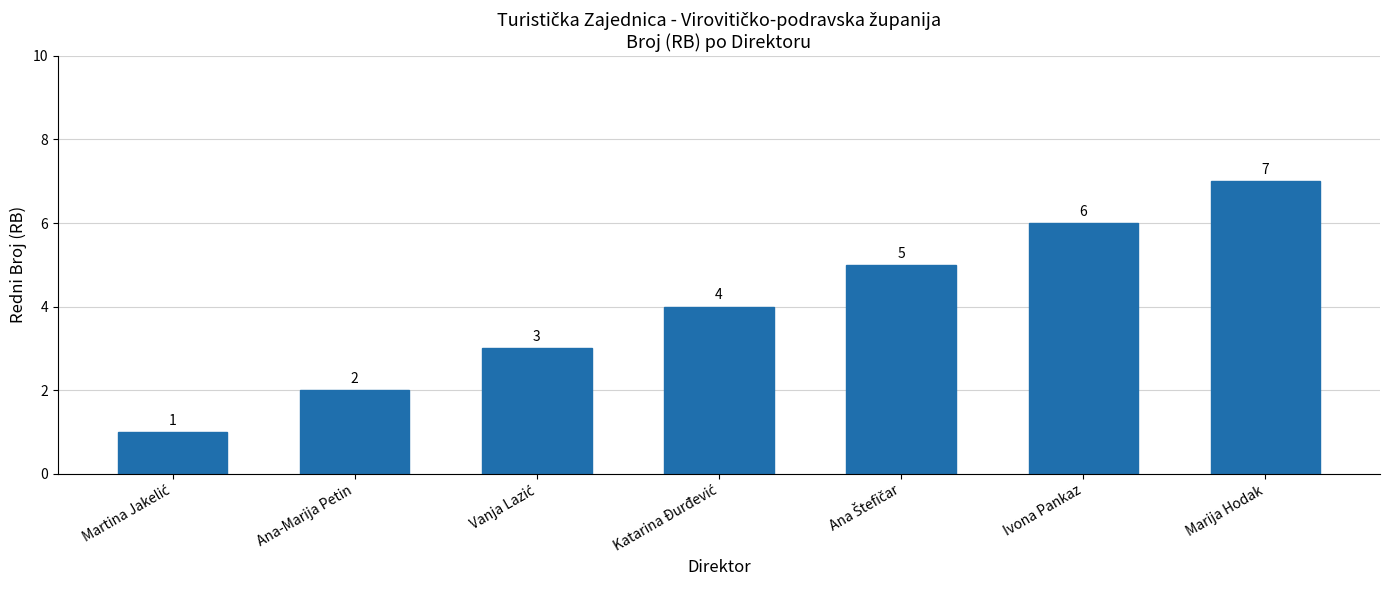

What is the value of the 5th bar from the left?

5